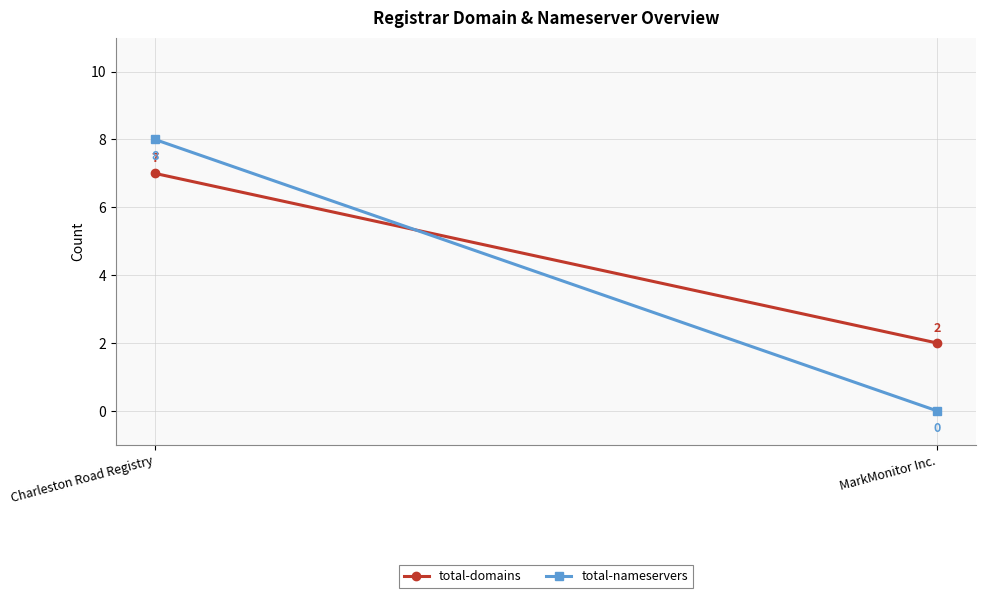

Between MarkMonitor Inc. and Charleston Road Registry, which is larger?

Charleston Road Registry